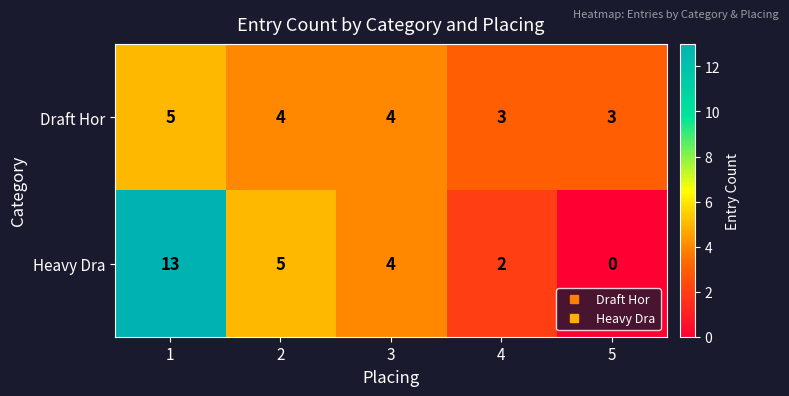

Which series has the widest spread of values?

Heavy Dra